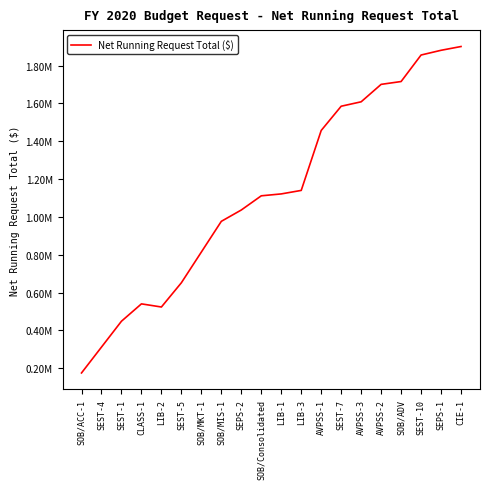

What is the label of the 4th point from the left?

CLASS-1